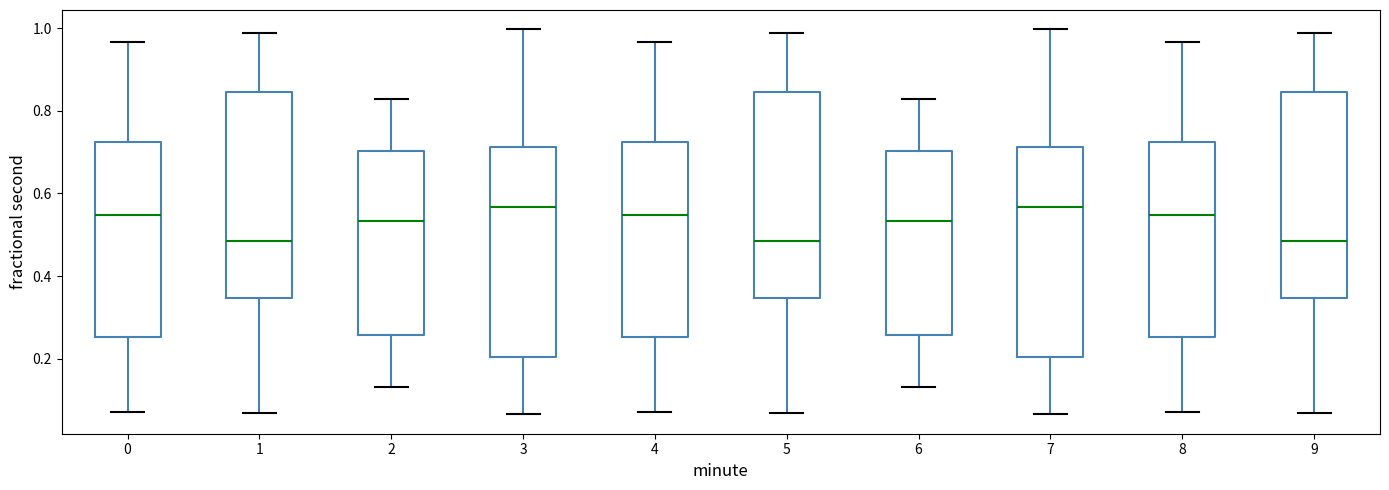

Reading left to right, transcribe this box plot: for each box, give where its median line is, the range the box spans, and where its two whiskers end, as read against the y-axis. The values are not printed on the chart, so give them approximately, as read against the axis.

0: median 0.54, box 0.26 to 0.72, whiskers 0.08 to 0.96
1: median 0.48, box 0.34 to 0.84, whiskers 0.06 to 0.98
2: median 0.54, box 0.26 to 0.70, whiskers 0.14 to 0.82
3: median 0.56, box 0.20 to 0.72, whiskers 0.06 to 1.00
4: median 0.54, box 0.26 to 0.72, whiskers 0.08 to 0.96
5: median 0.48, box 0.34 to 0.84, whiskers 0.06 to 0.98
6: median 0.54, box 0.26 to 0.70, whiskers 0.14 to 0.82
7: median 0.56, box 0.20 to 0.72, whiskers 0.06 to 1.00
8: median 0.54, box 0.26 to 0.72, whiskers 0.08 to 0.96
9: median 0.48, box 0.34 to 0.84, whiskers 0.06 to 0.98